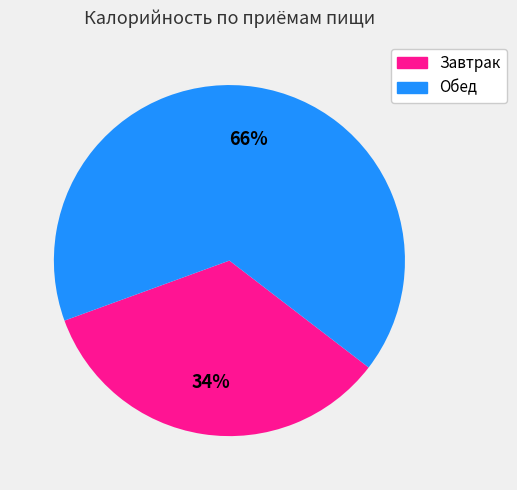

Is the sum of Обед and Завтрак greater than half?

Yes